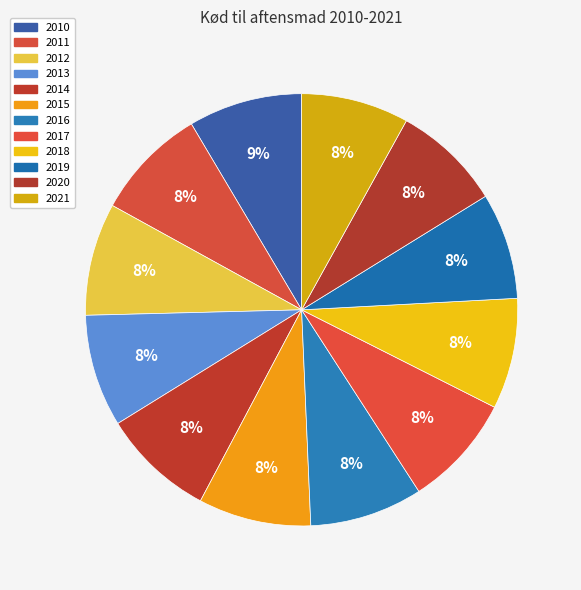

What is the largest slice in the pie chart?

2010